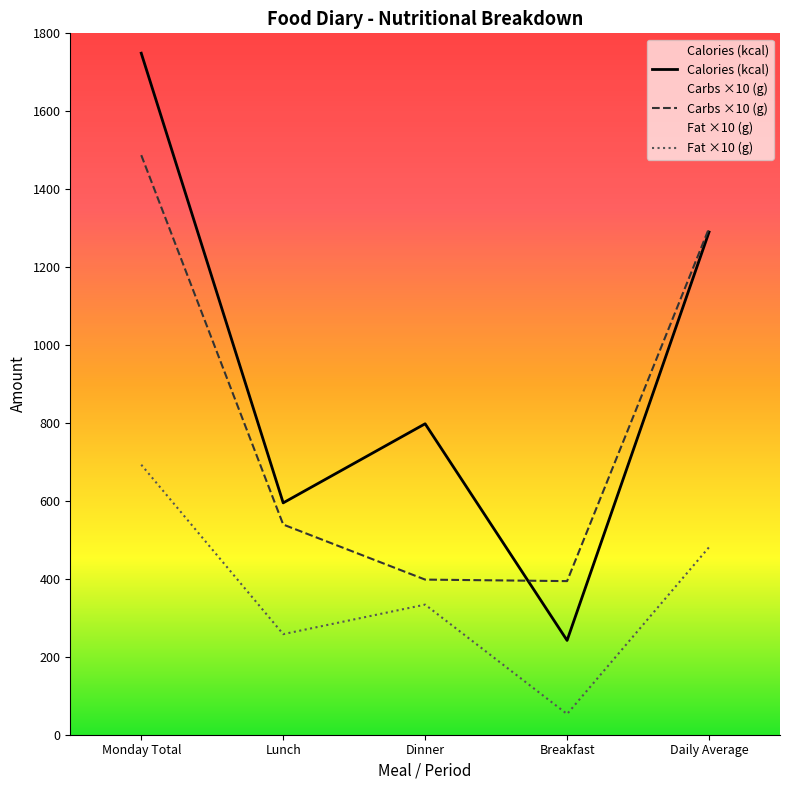

At which label does Fat ×10 (g) reach its peak?

Monday Total